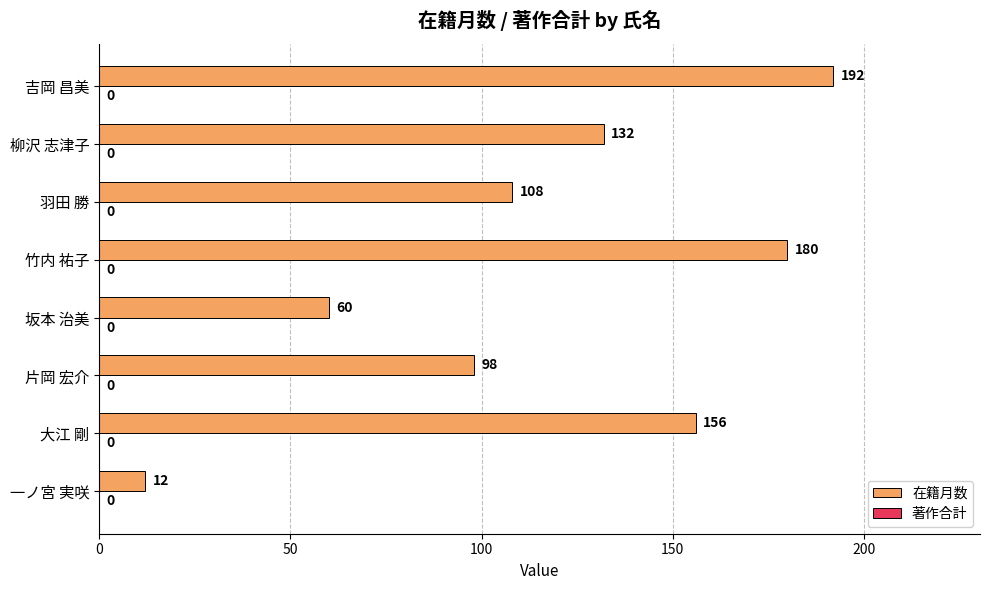

How many data points does each series have?

8